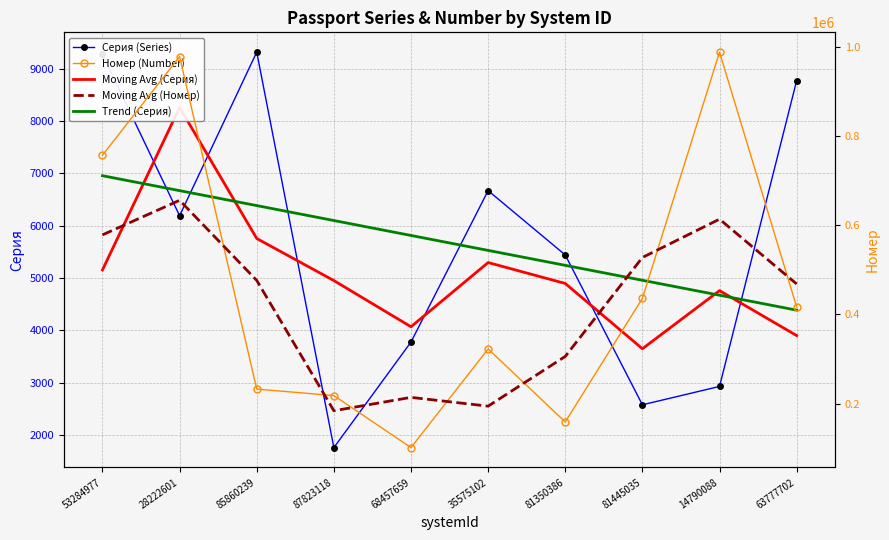

Which series has the widest spread of values?

Номер (Number)